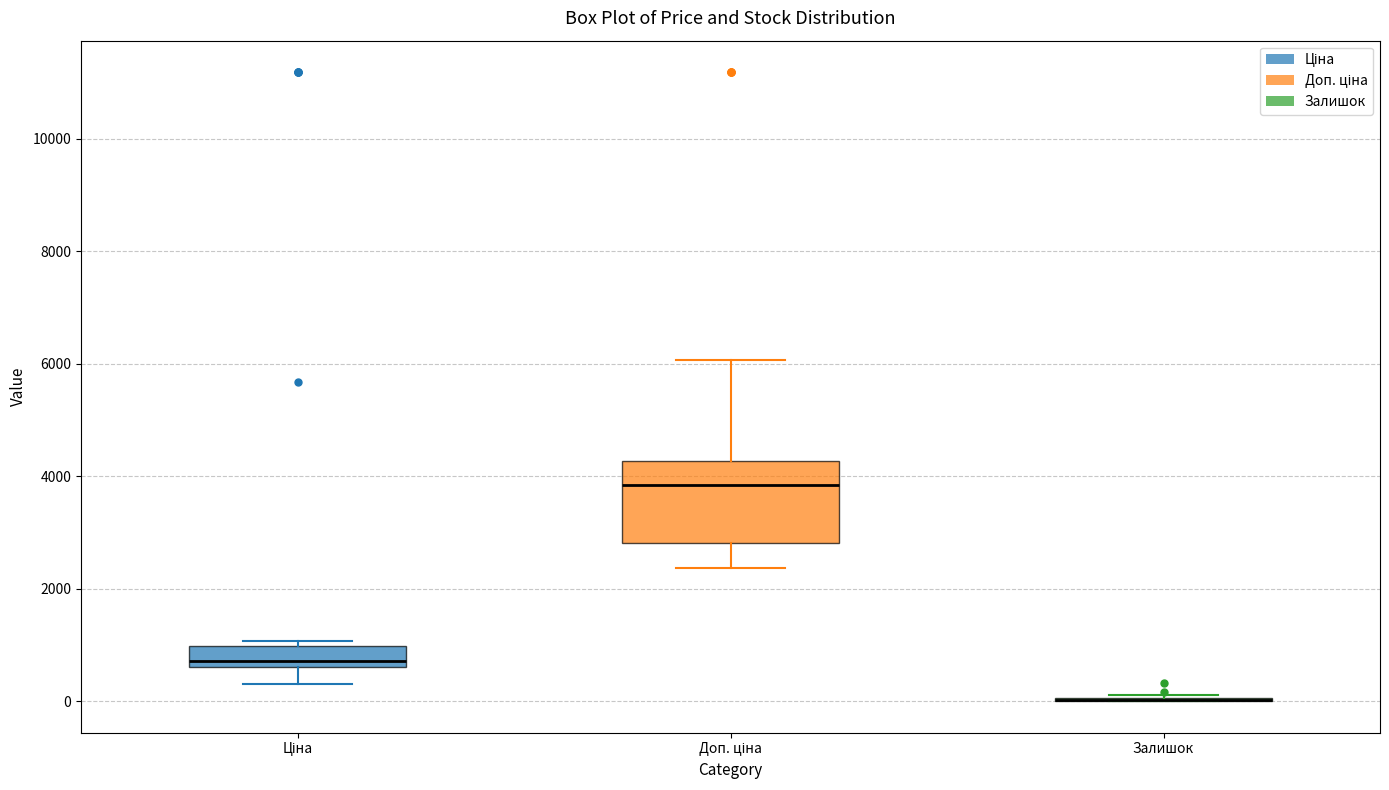

Reading left to right, read every box against the y-axis: the position of its median line, the range the box covers, and the ends of its whiskers. The values are not printed on the chart, so give them approximately, as read against the axis.

Ціна: median 800, box 600 to 1000, whiskers 400 to 1000 (just above the box's upper edge)
Доп. ціна: median 3800, box 2800 to 4200, whiskers 2400 to 6000
Залишок: box collapsed to a line at 0, whiskers 0 to 200